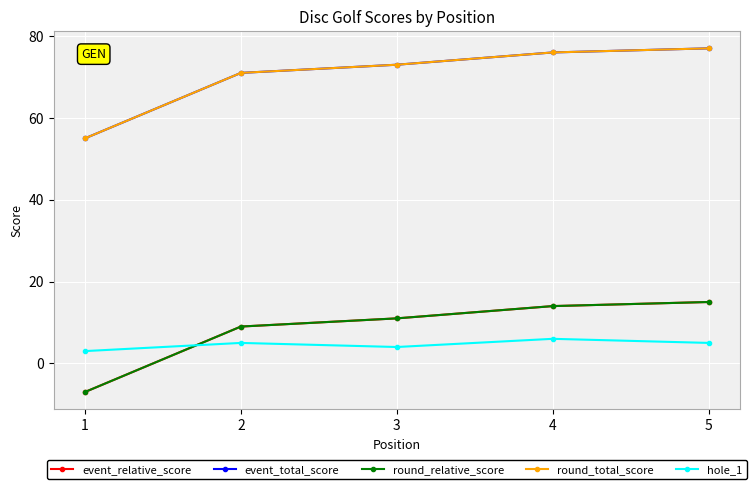

Which has a higher value, 4 or 1?

4